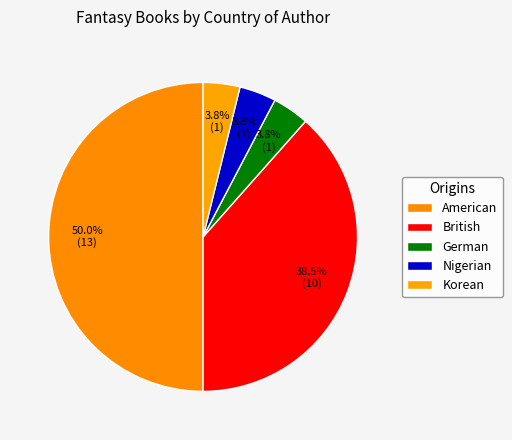

Count the number of slices in the pie.

5